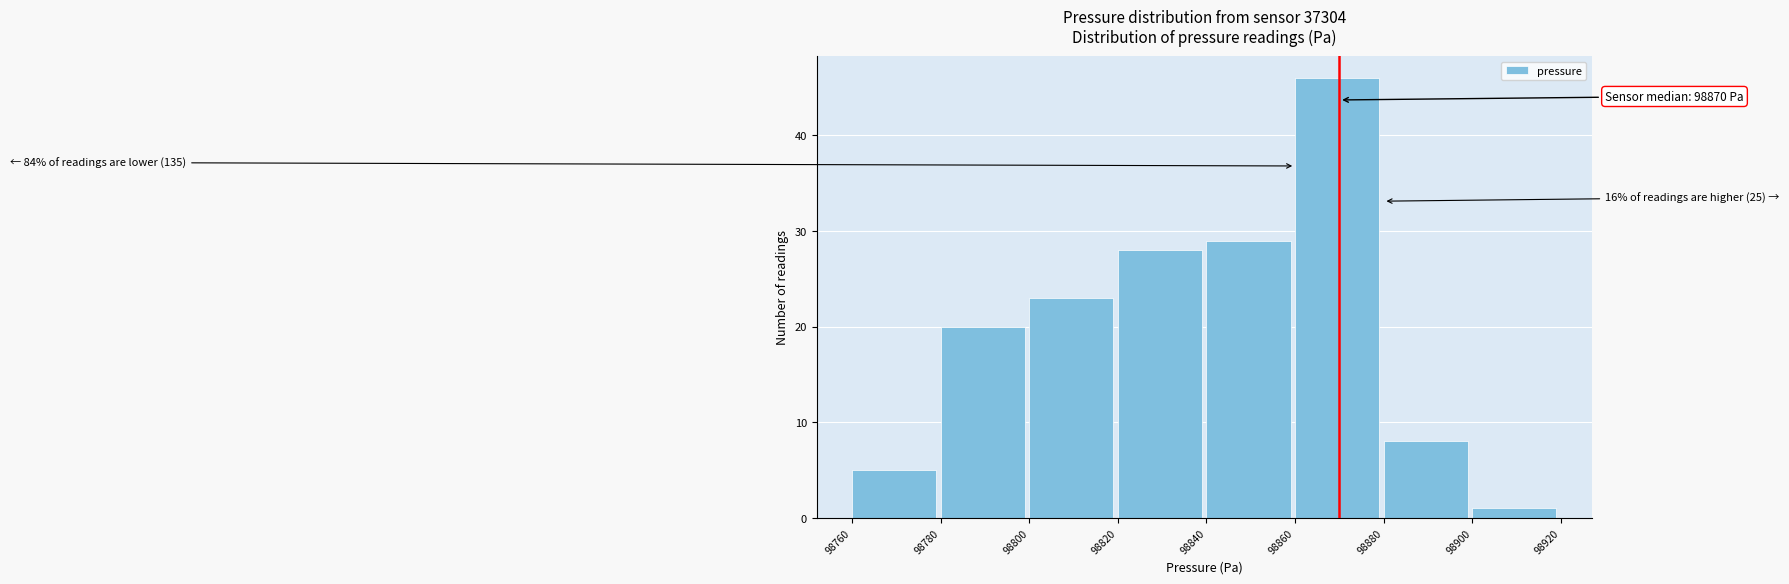

Which range on the x-axis has the tallest bar?

98860 to 98880